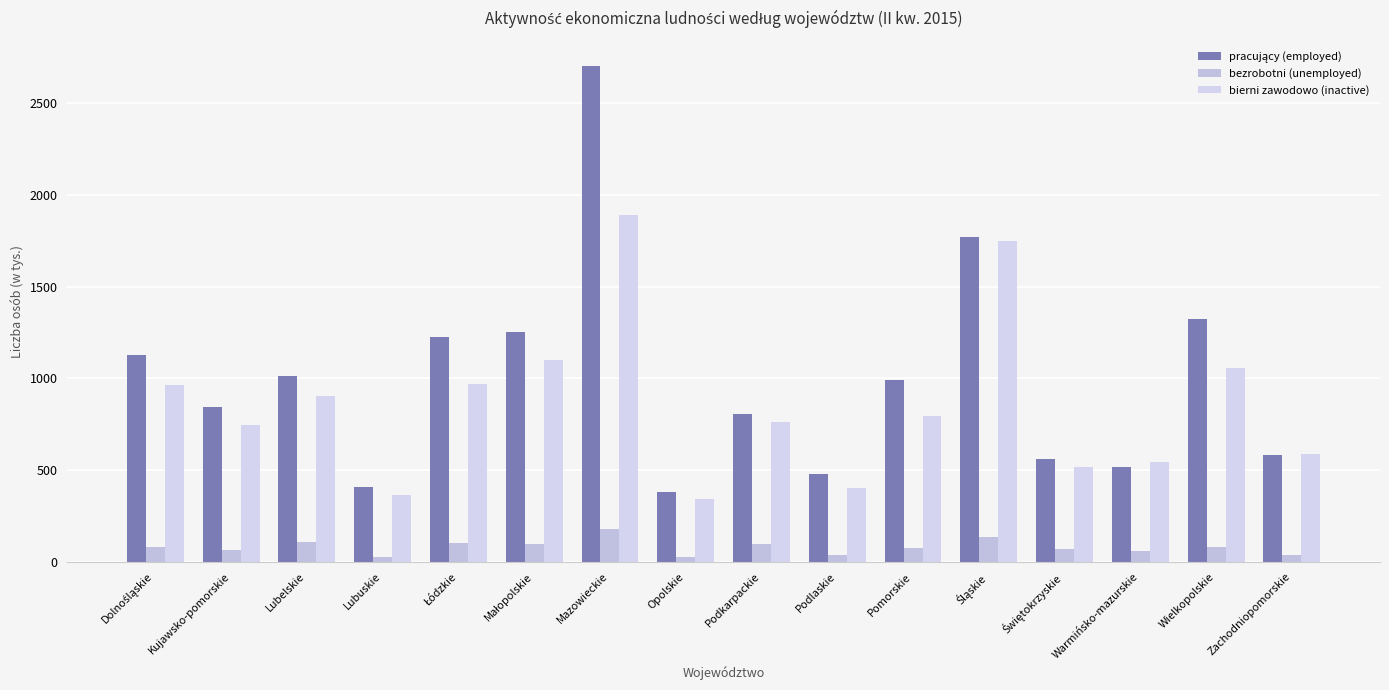

Between Podkarpackie and Świętokrzyskie, which series saw the biggest shift?

bierni zawodowo (inactive)